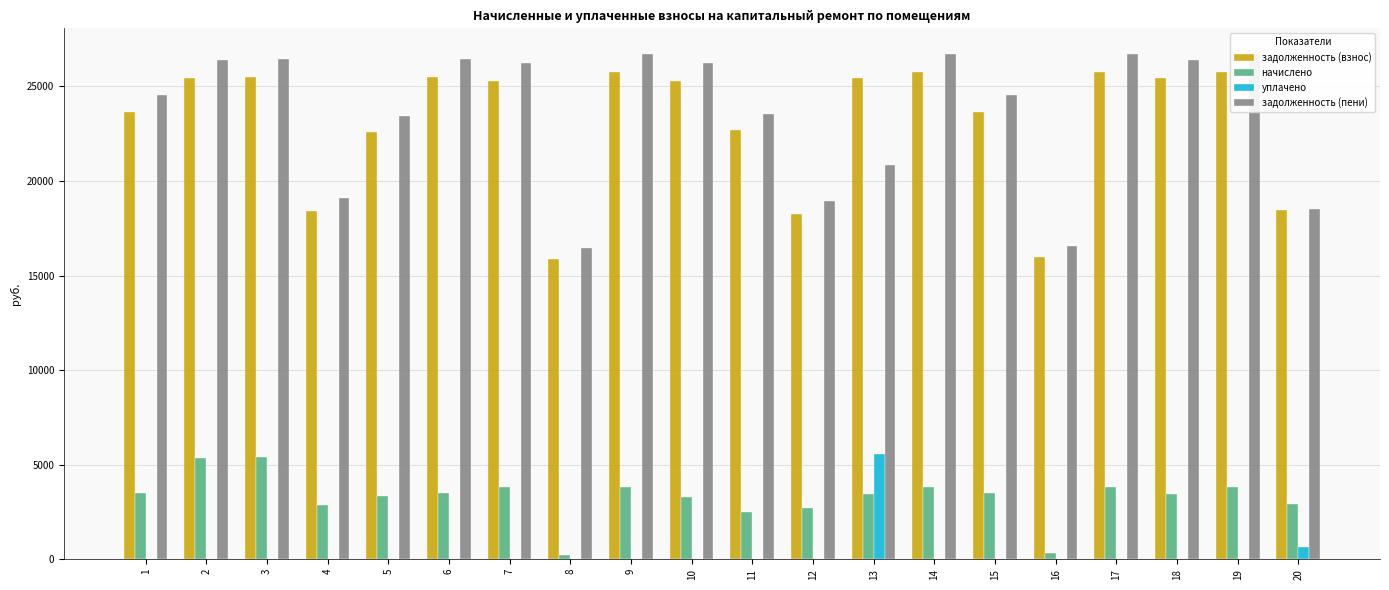

What is the value of the задолженность (пени) bar at the 1st from the left?

24535.0